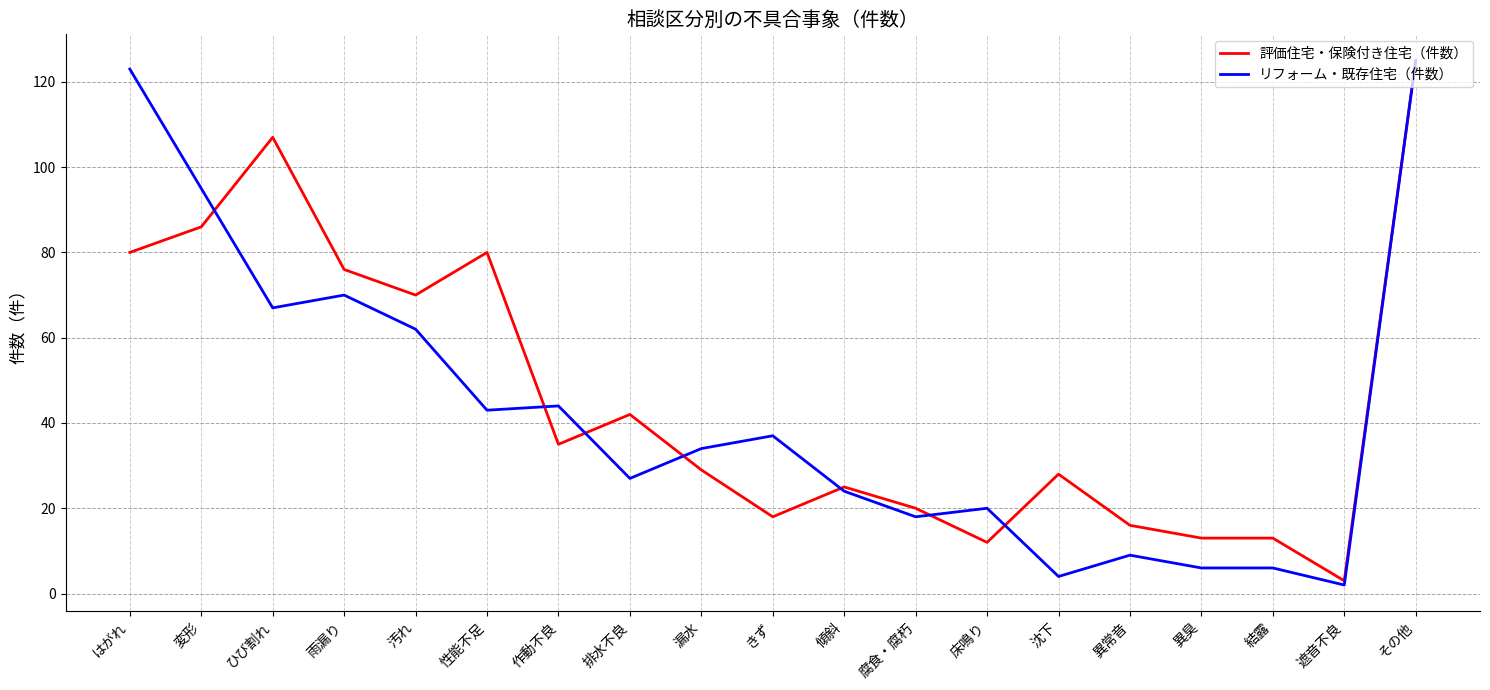

What position from the right is 結露?

3